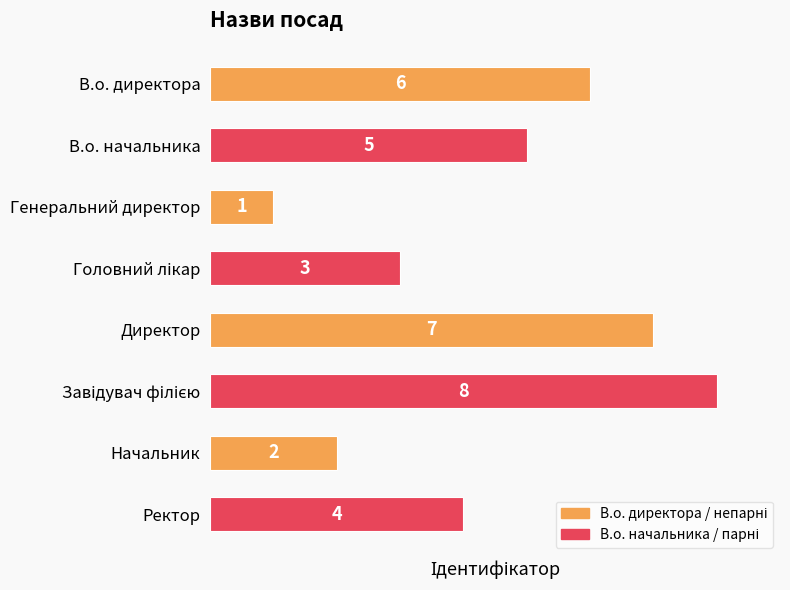

Reading top to bottom, extract all data points from this chart.

6	5	1	3	7	8	2	4